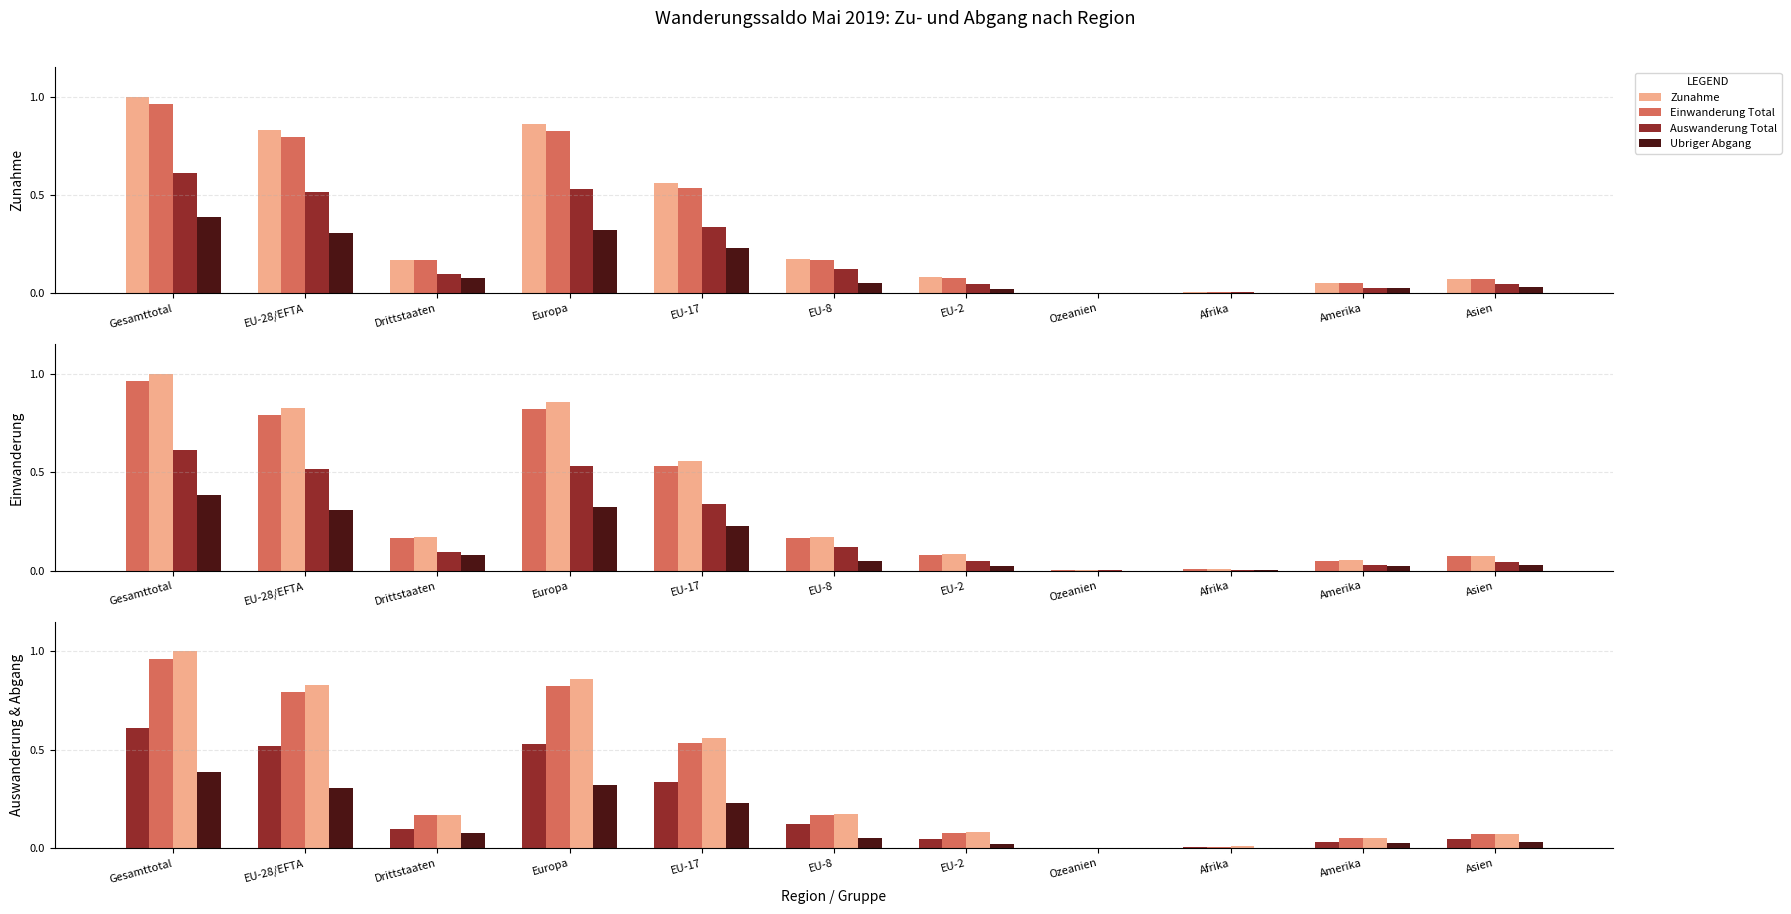

What are all the series names shown in the legend?

Zunahme, Einwanderung Total, Auswanderung Total, Ubriger Abgang